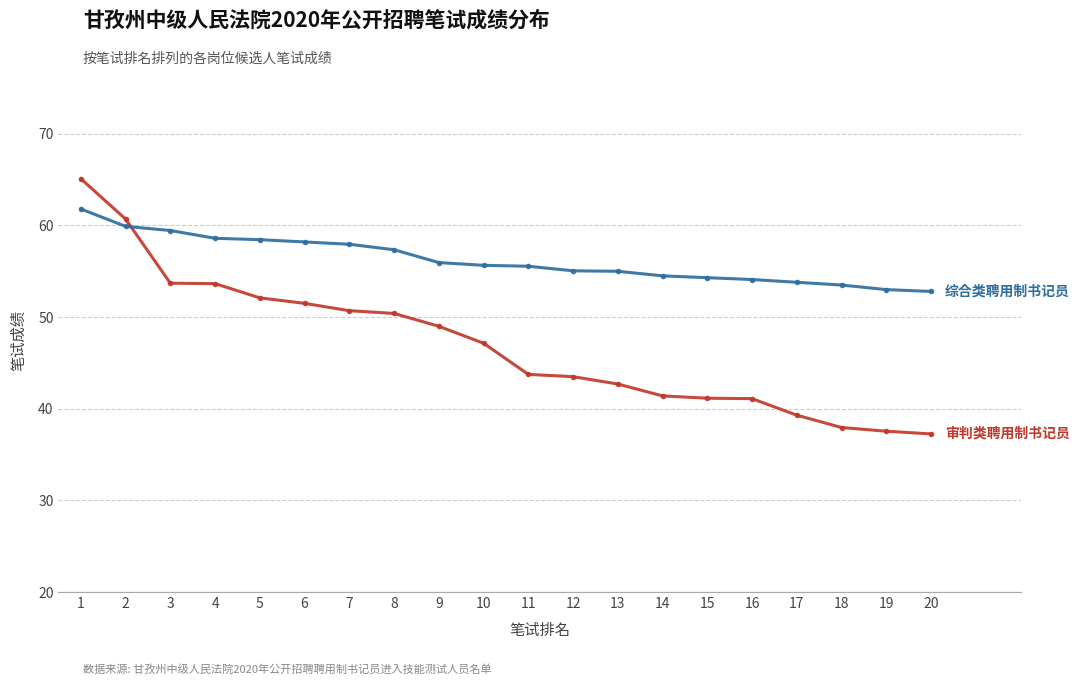

What is the spread (max minus min) of values at 6?

6.7